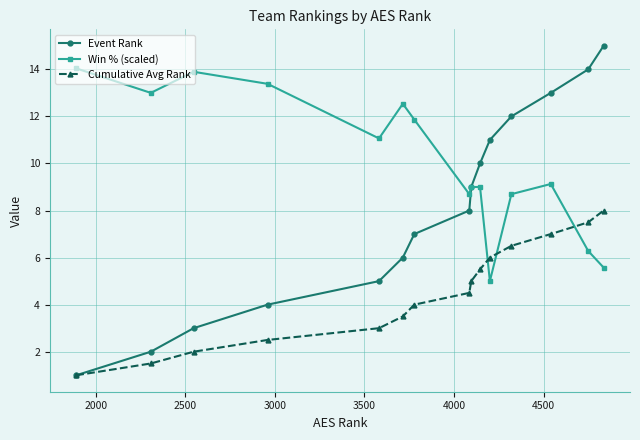

True or false: Event Rank has more than 1 points higher than both neighbors.

False